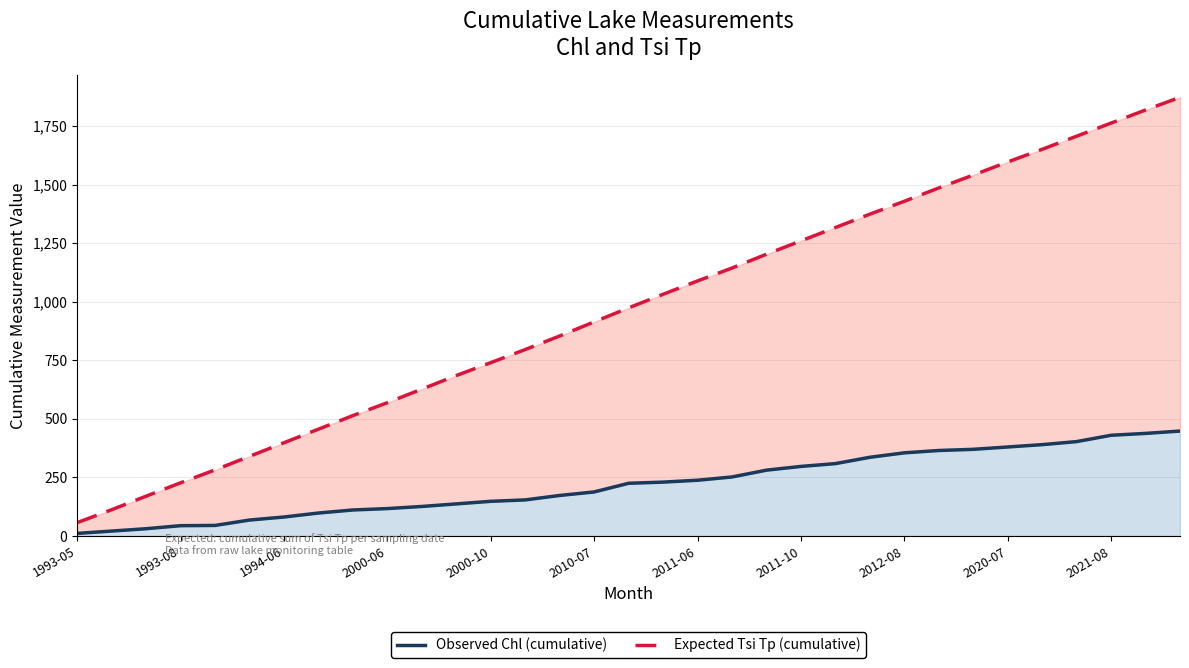

True or false: Observed Chl (cumulative) has a value of 438 at 31.

True